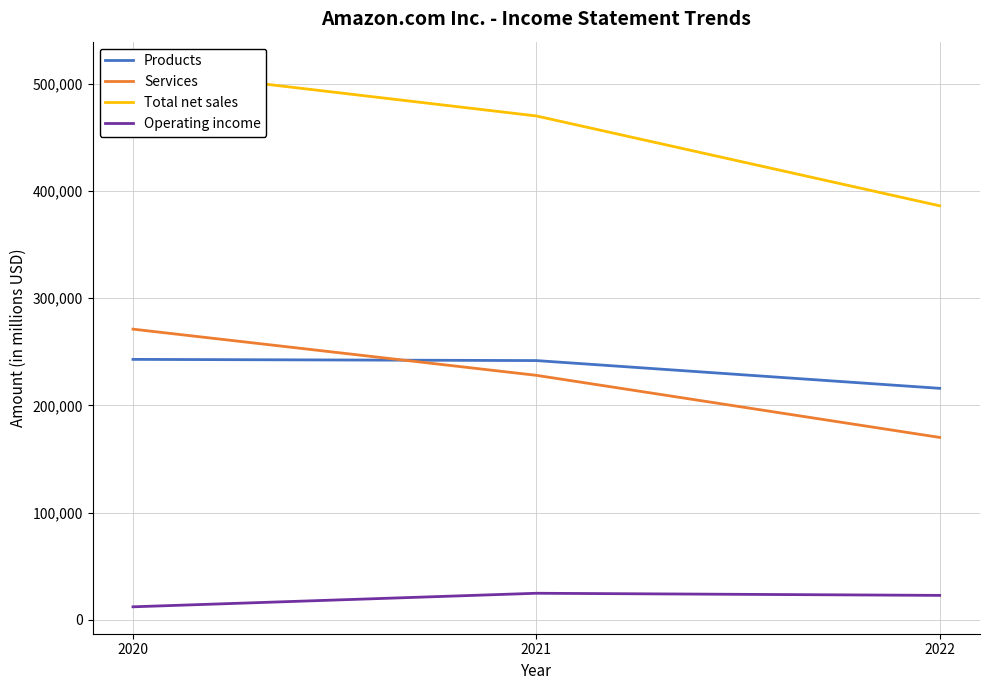

Reading right to left, what are all the values shown in this chart?

Products: 2022=215915	2021=241787	2020=242901
Services: 2022=170149	2021=228035	2020=271082
Total net sales: 2022=386064	2021=469822	2020=513983
Operating income: 2022=22899	2021=24879	2020=12248